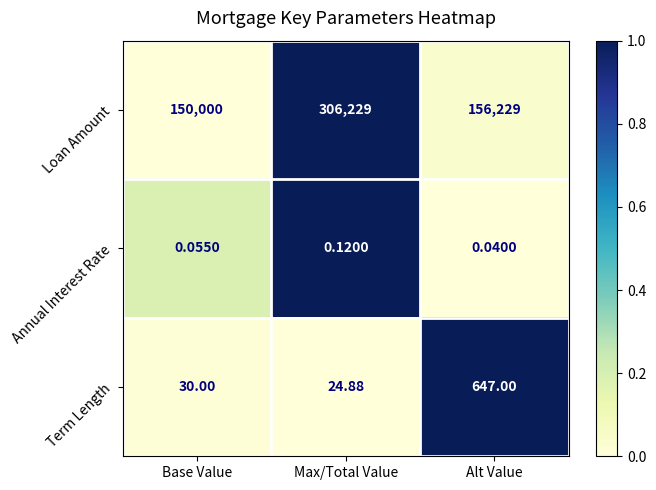

Between Base Value and Max/Total Value, which series saw the biggest shift?

Loan Amount